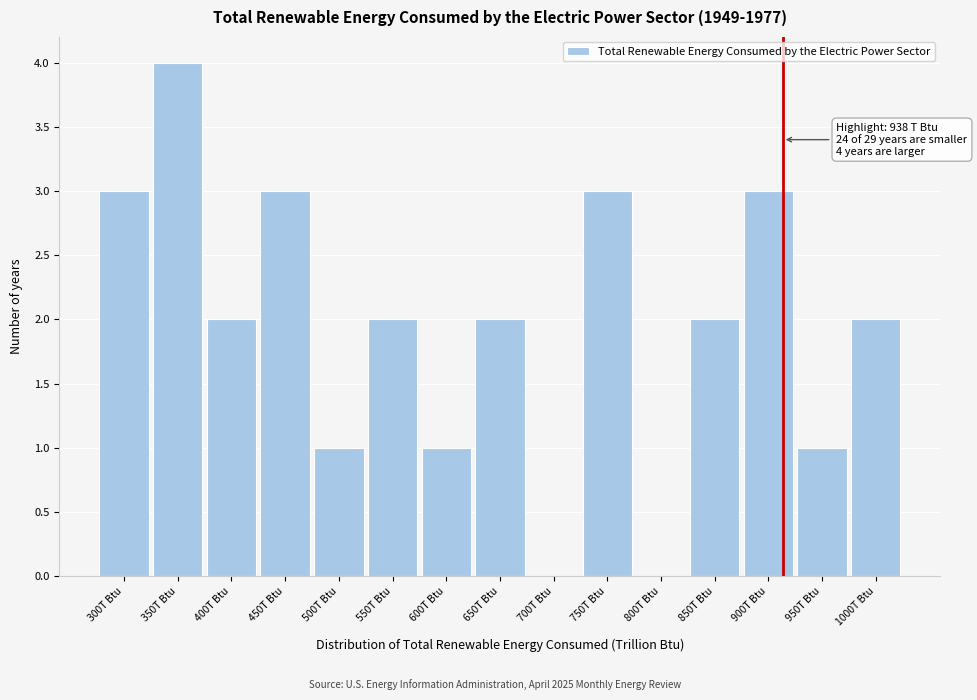

Reading left to right, extract all data points from this chart.

300T Btu=3	350T Btu=4	400T Btu=2	450T Btu=3	500T Btu=1	550T Btu=2	600T Btu=1	650T Btu=2	700T Btu=0	750T Btu=3	800T Btu=0	850T Btu=2	900T Btu=3	950T Btu=1	1000T Btu=2